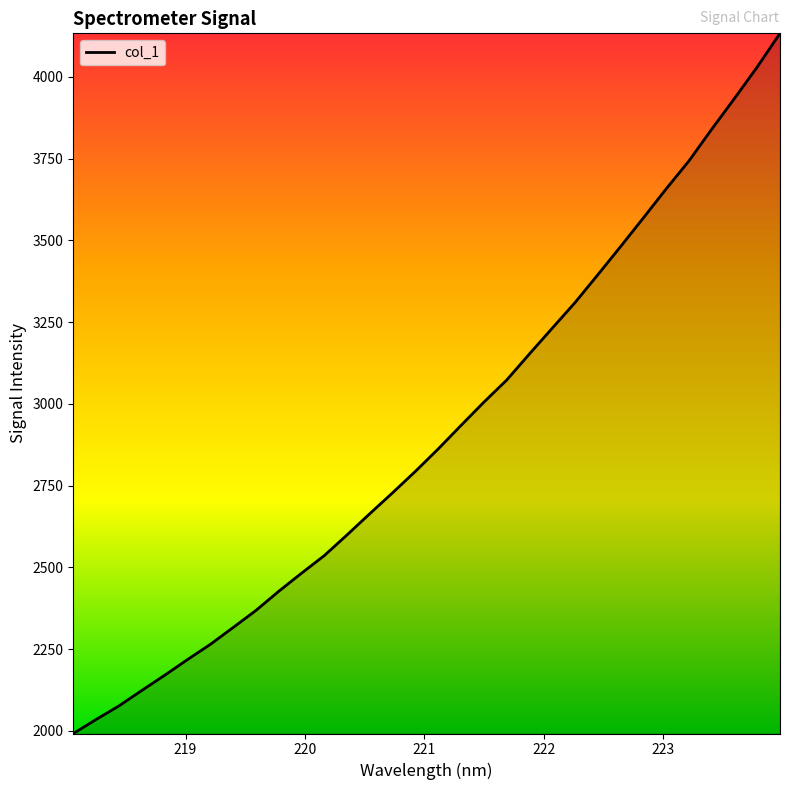

True or false: the data has more than 2 interior local peaks.

False